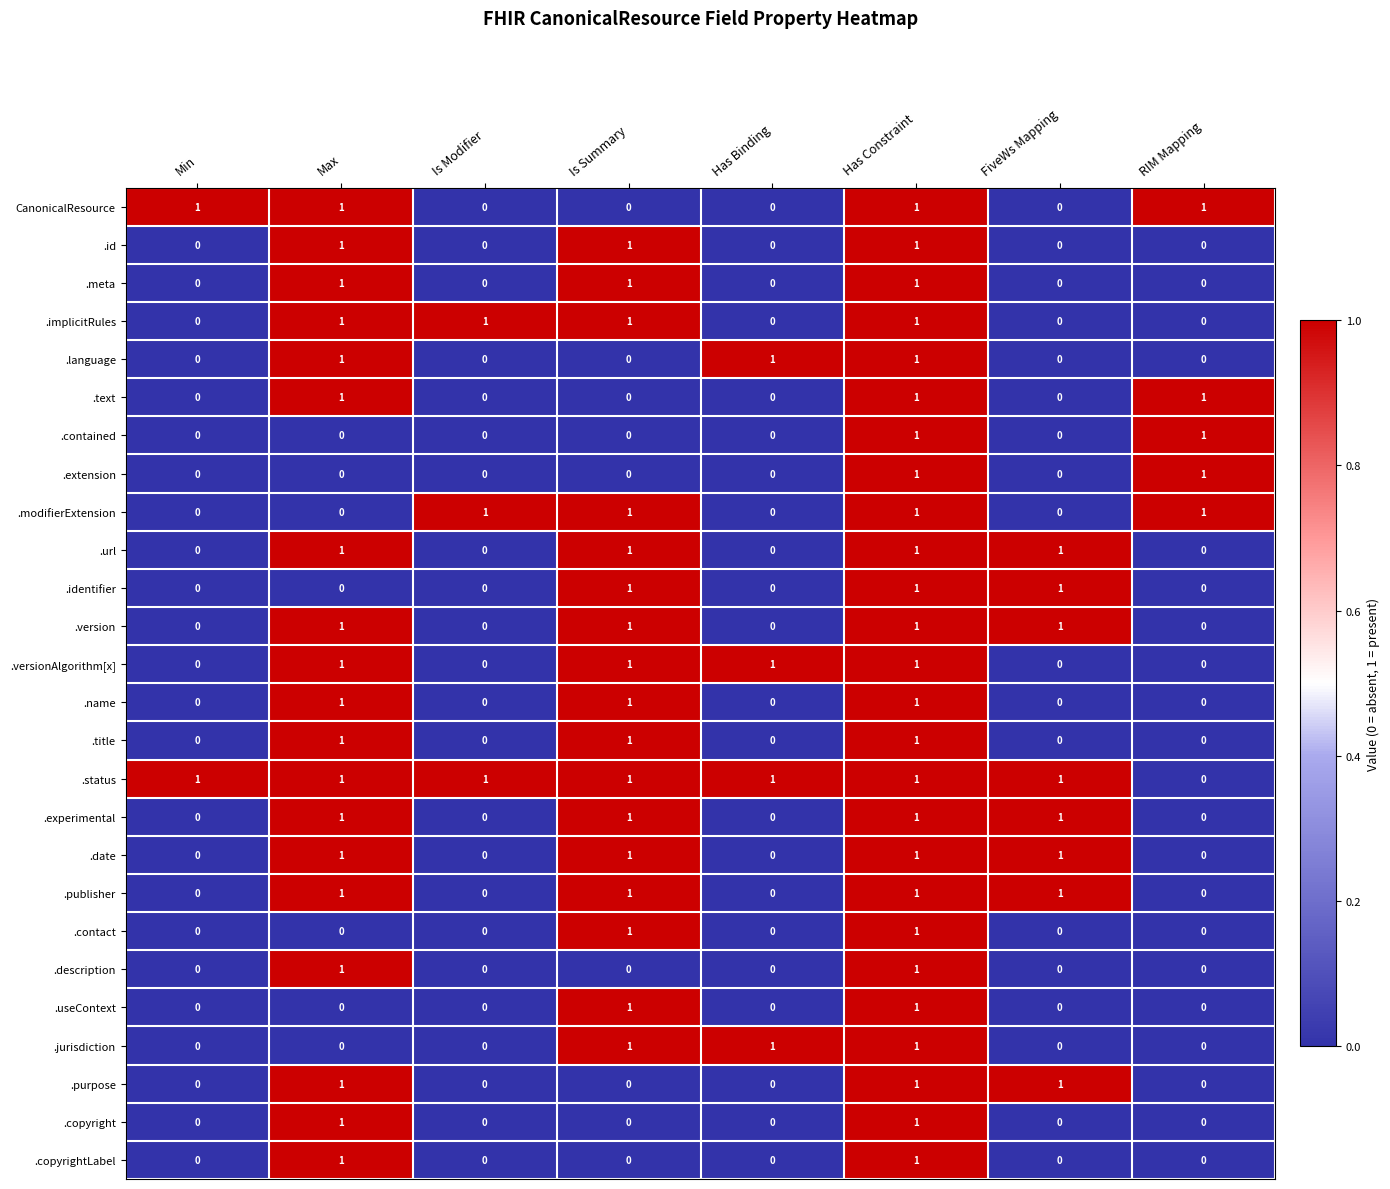

What is the sum of all .text values?

3